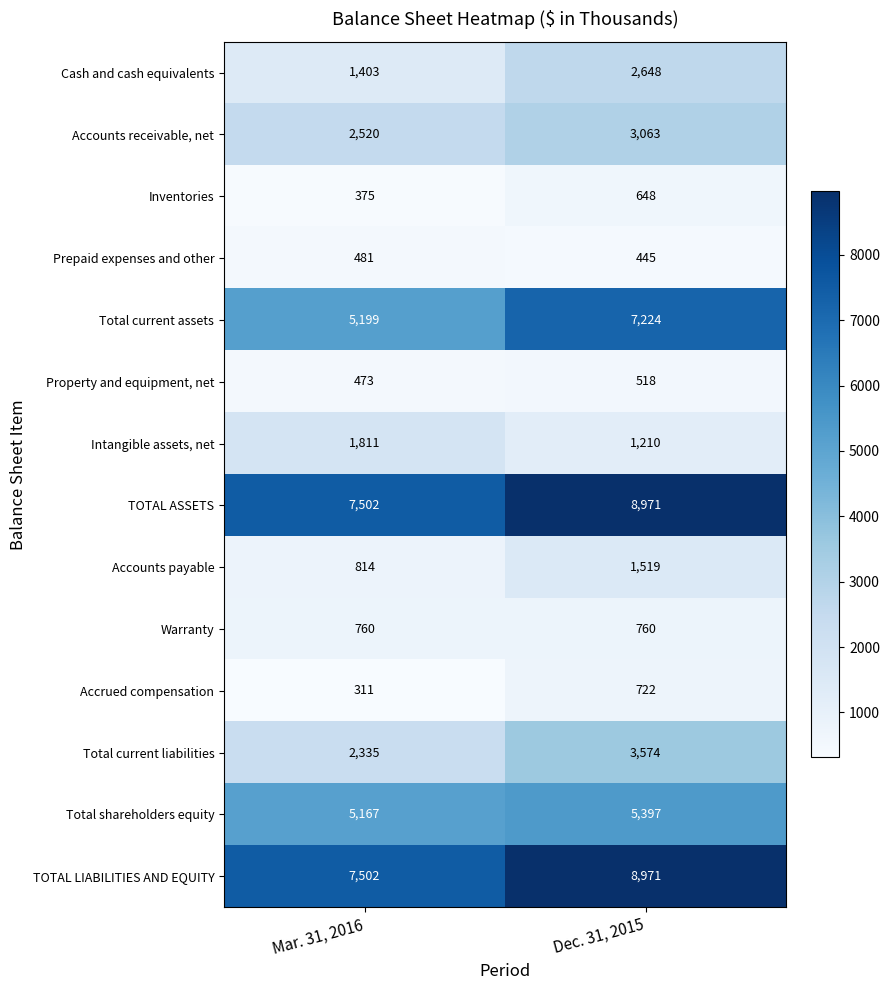

What is the total value across all series at Mar. 31, 2016?

36653